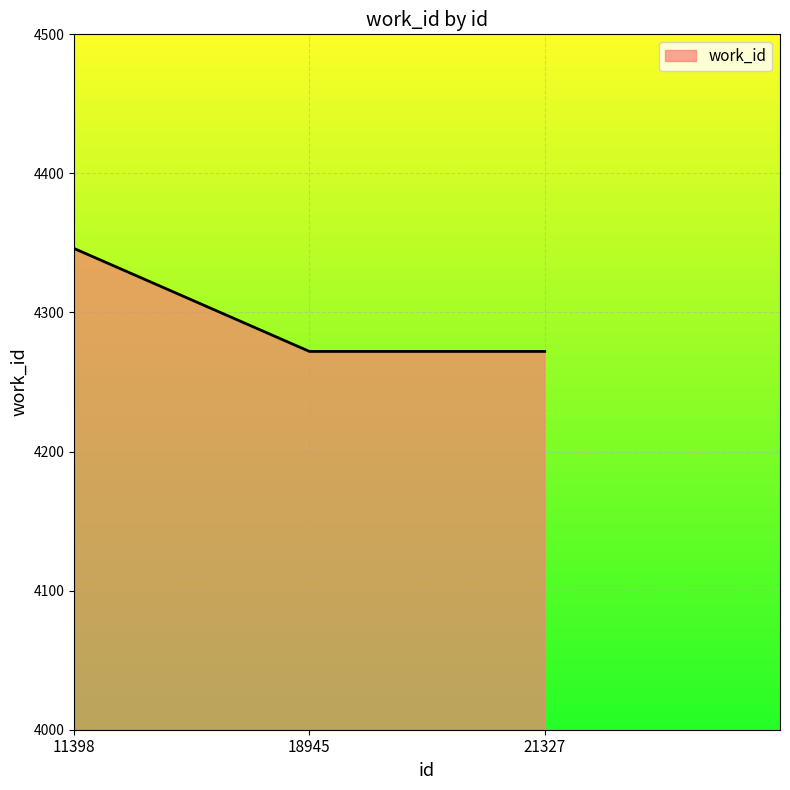

Which category has the highest value across all series?

11398